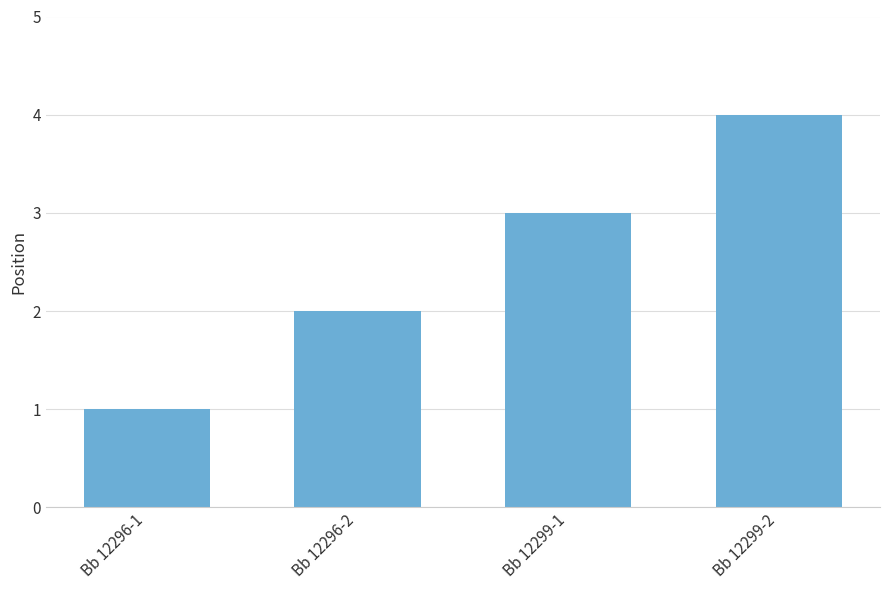

What is the label of the 3rd bar from the left?

Bb 12299-1